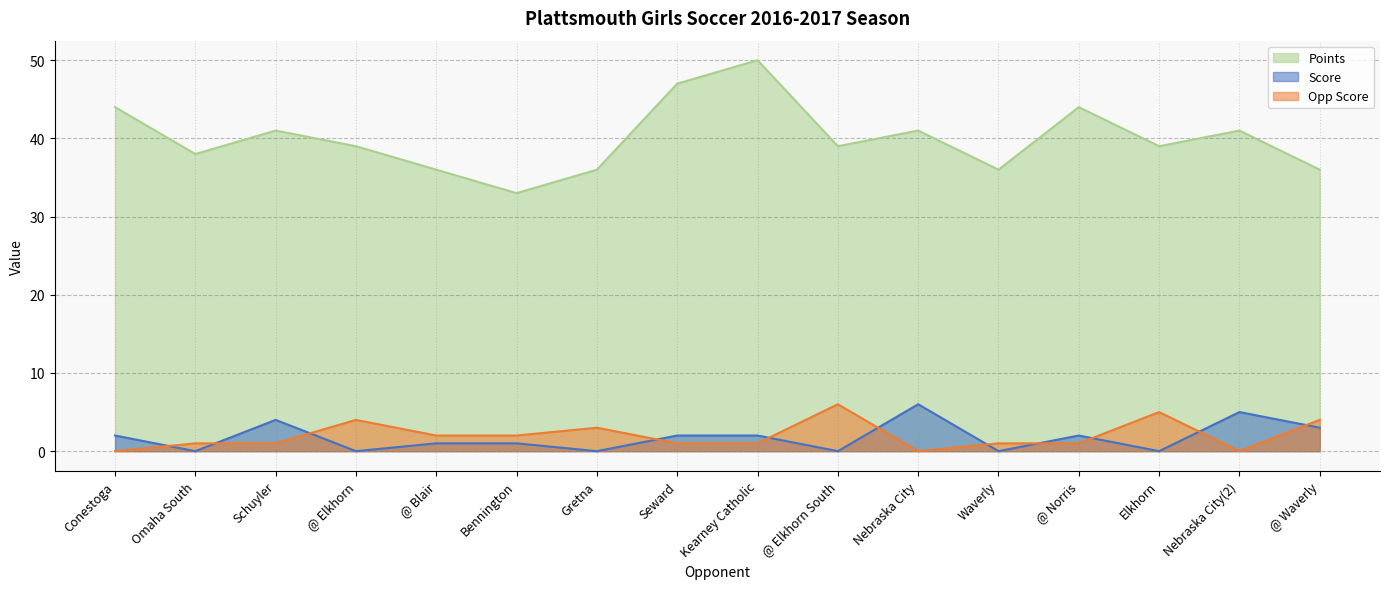

The value of Score at Elkhorn is 0. True or false?

True